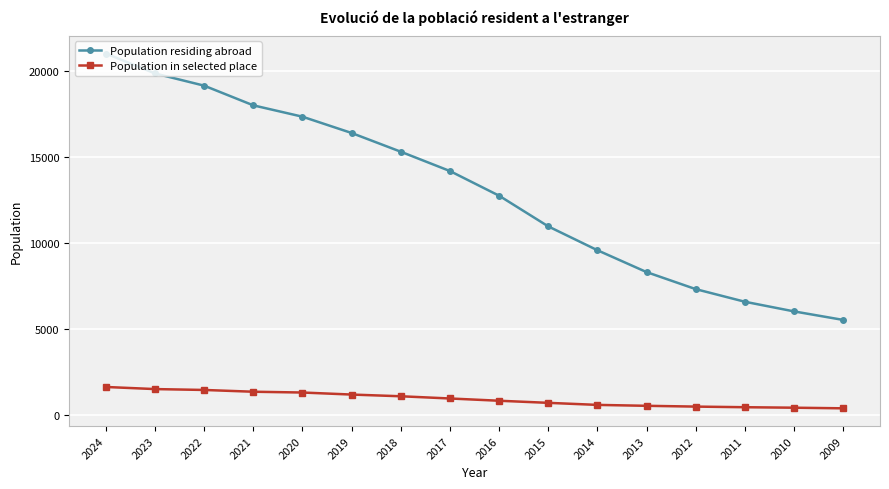

What is the minimum value for Population residing abroad?

5532